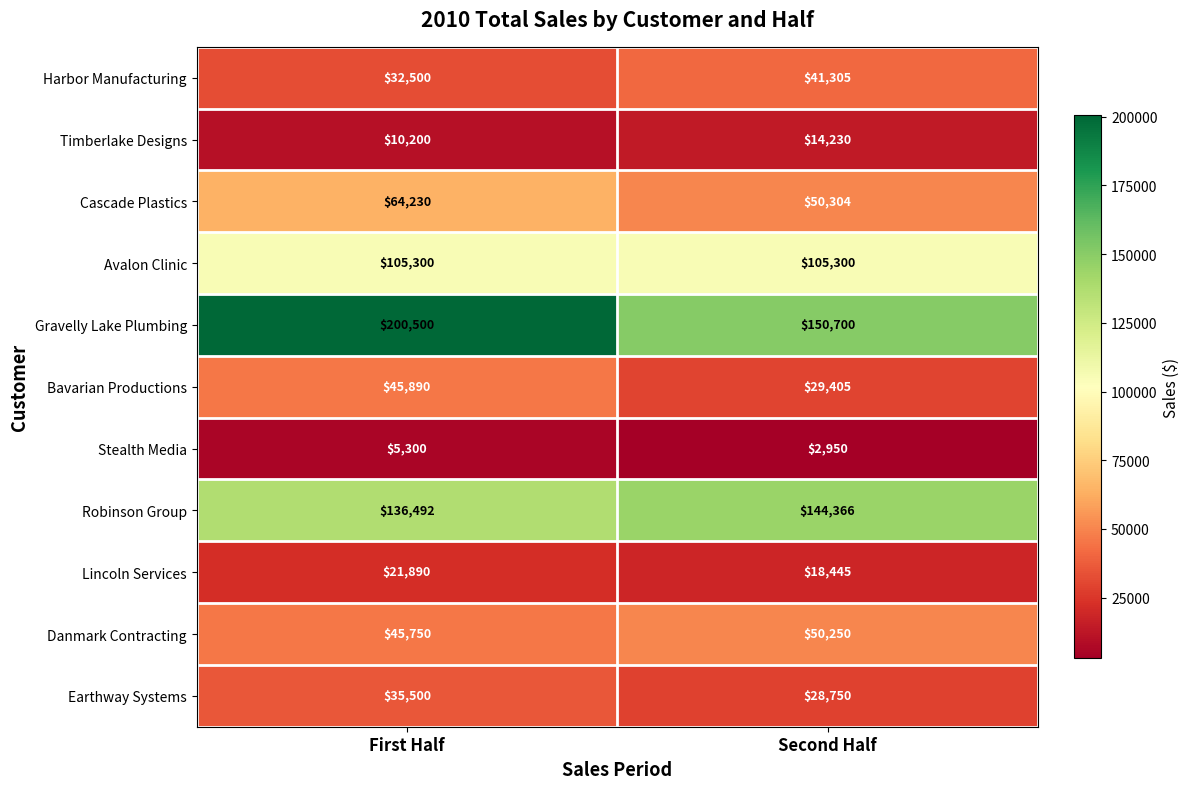

Which series has the widest spread of values?

Gravelly Lake Plumbing